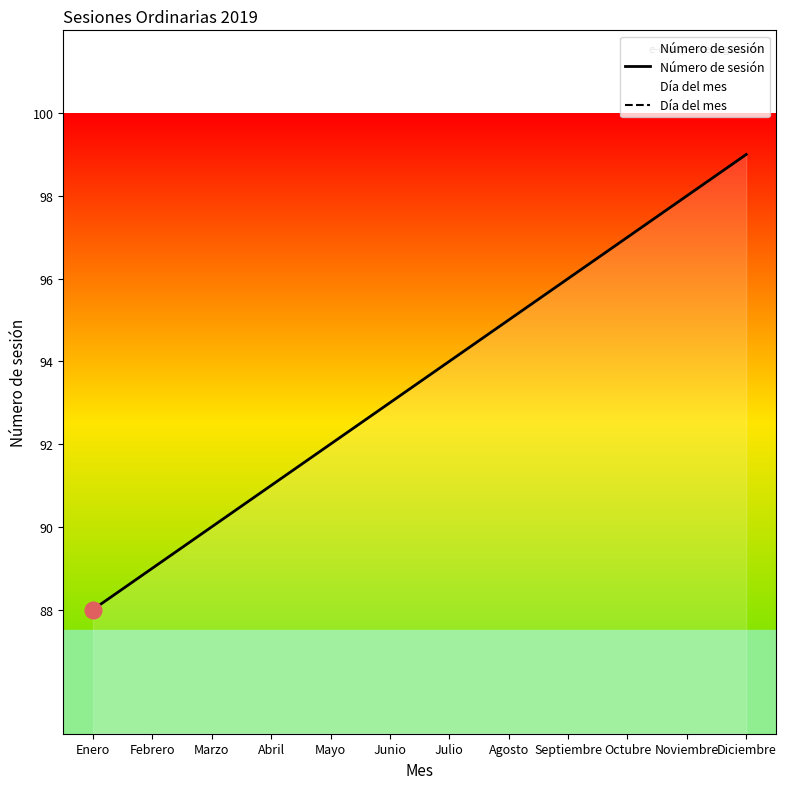

What is the label of the 9th point from the left?

Septiembre